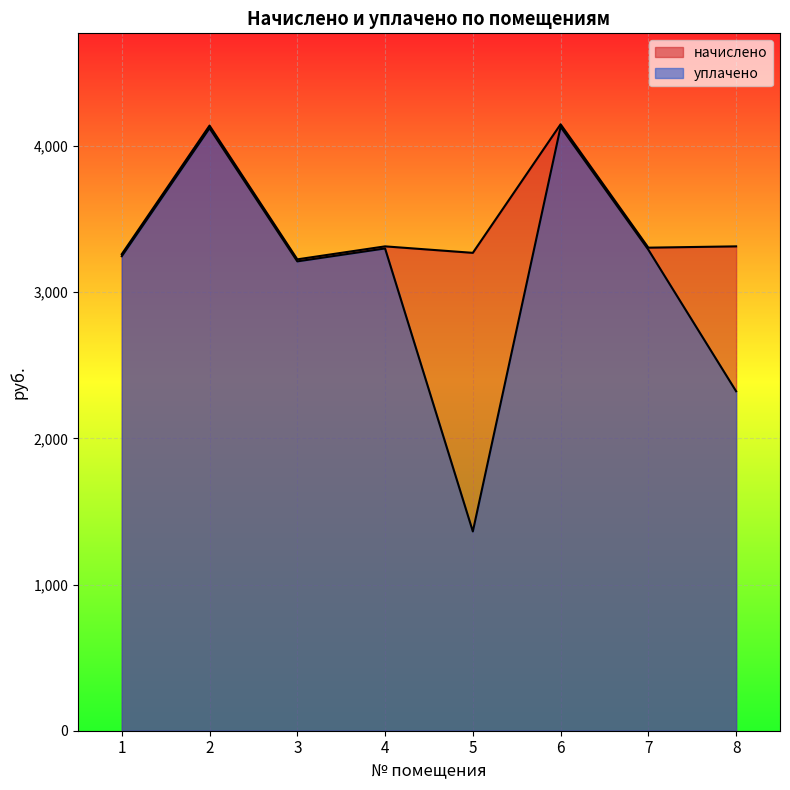

Is it true that начислено equals 3269.0 at 5?

True